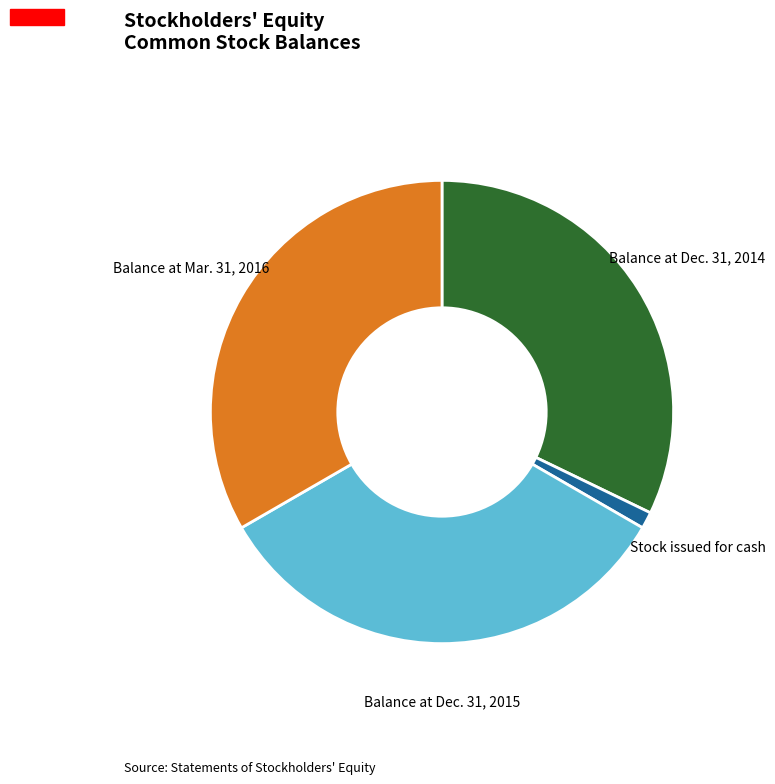

Between Balance at Dec. 31, 2015 and Stock issued for cash, which is larger?

Balance at Dec. 31, 2015